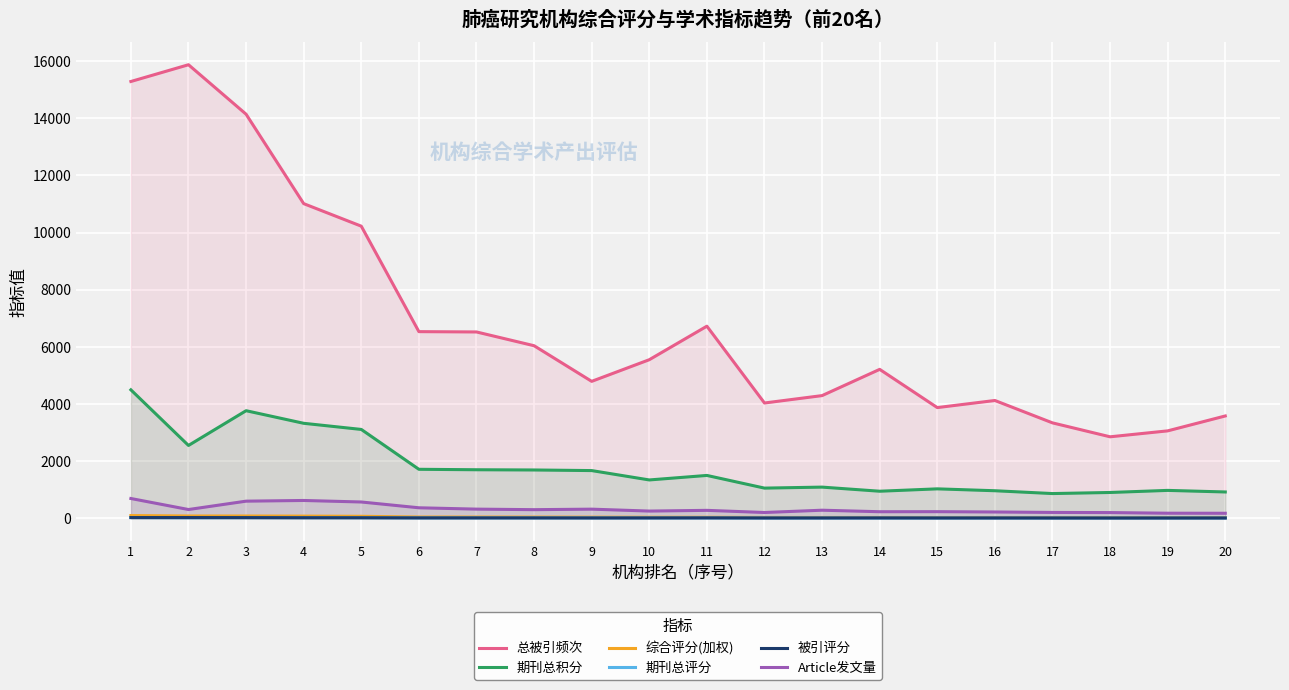

What is the value of the 综合评分(加权) point at the 10th from the left?

30.2